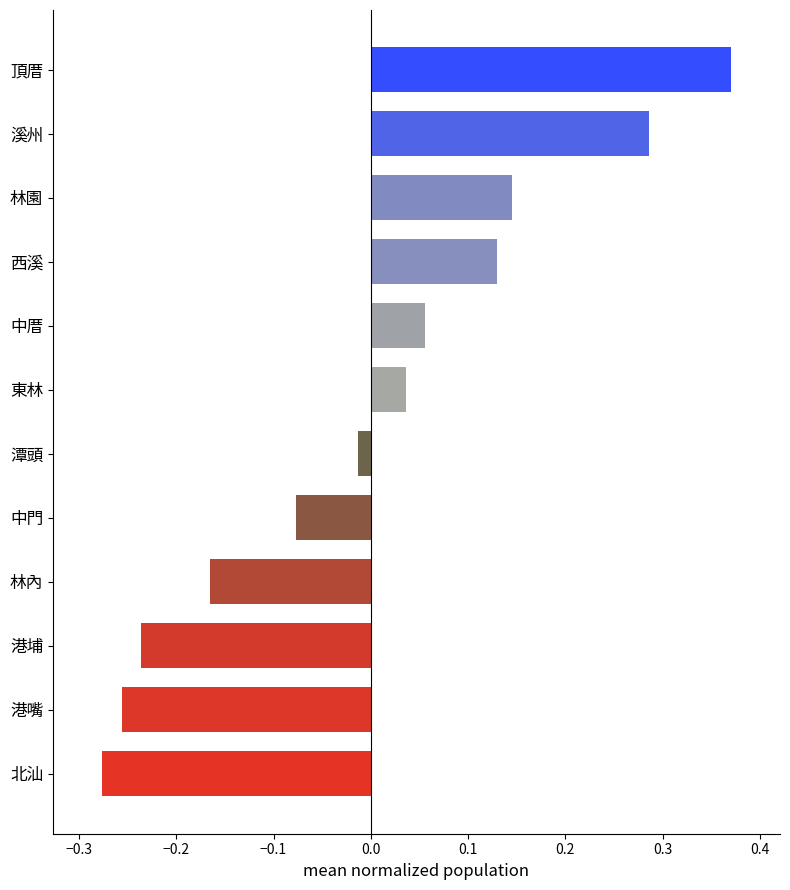

At which label is the value closest to 0?

潭頭